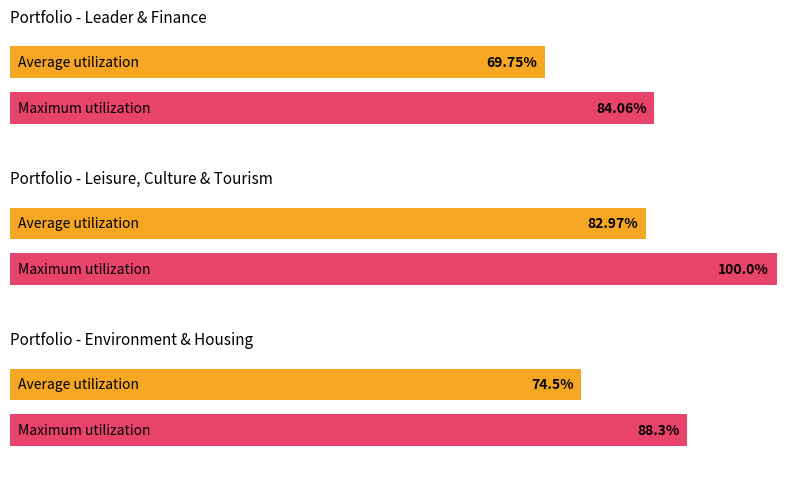

Where is the data nearest to the value 8?

7